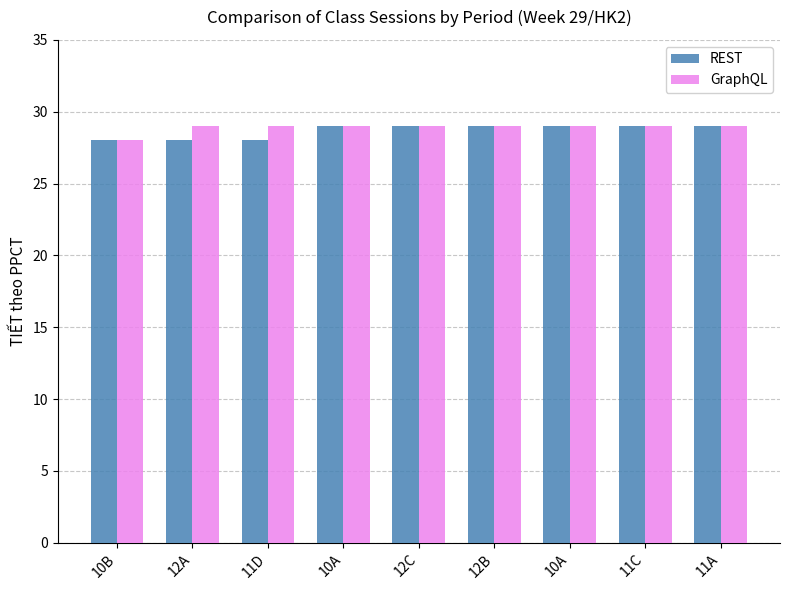

How many groups of bars are there?

9